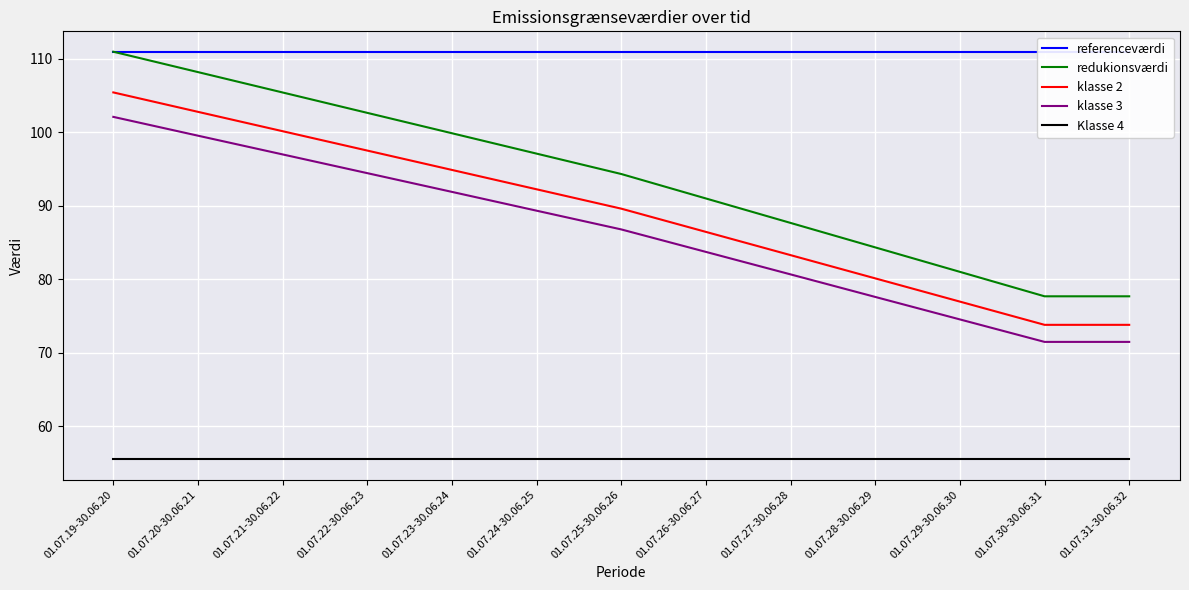

What is the label of the 4th point from the right?

01.07.28-30.06.29